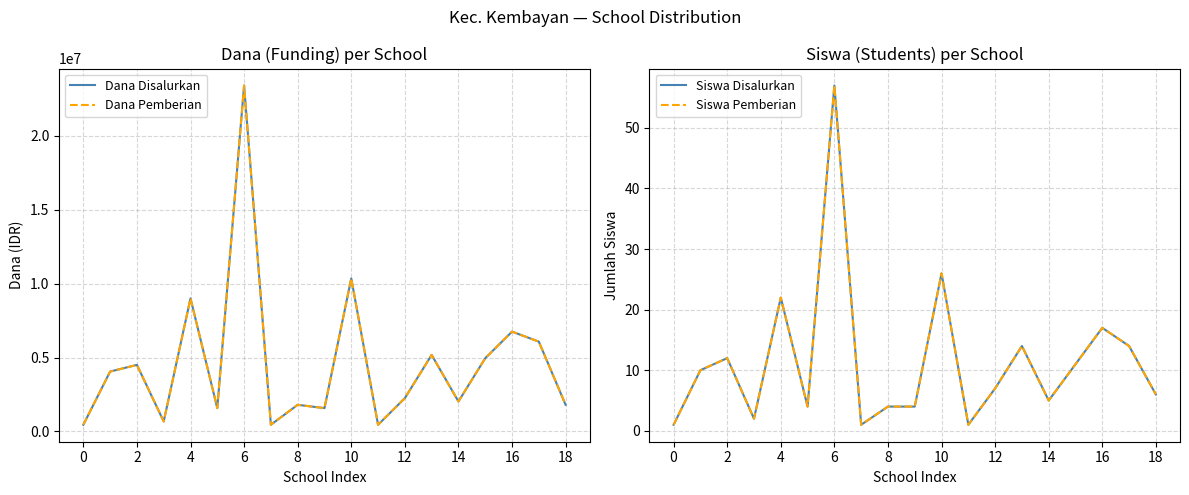

How many interior local peaks does the Dana Pemberian series have?

7